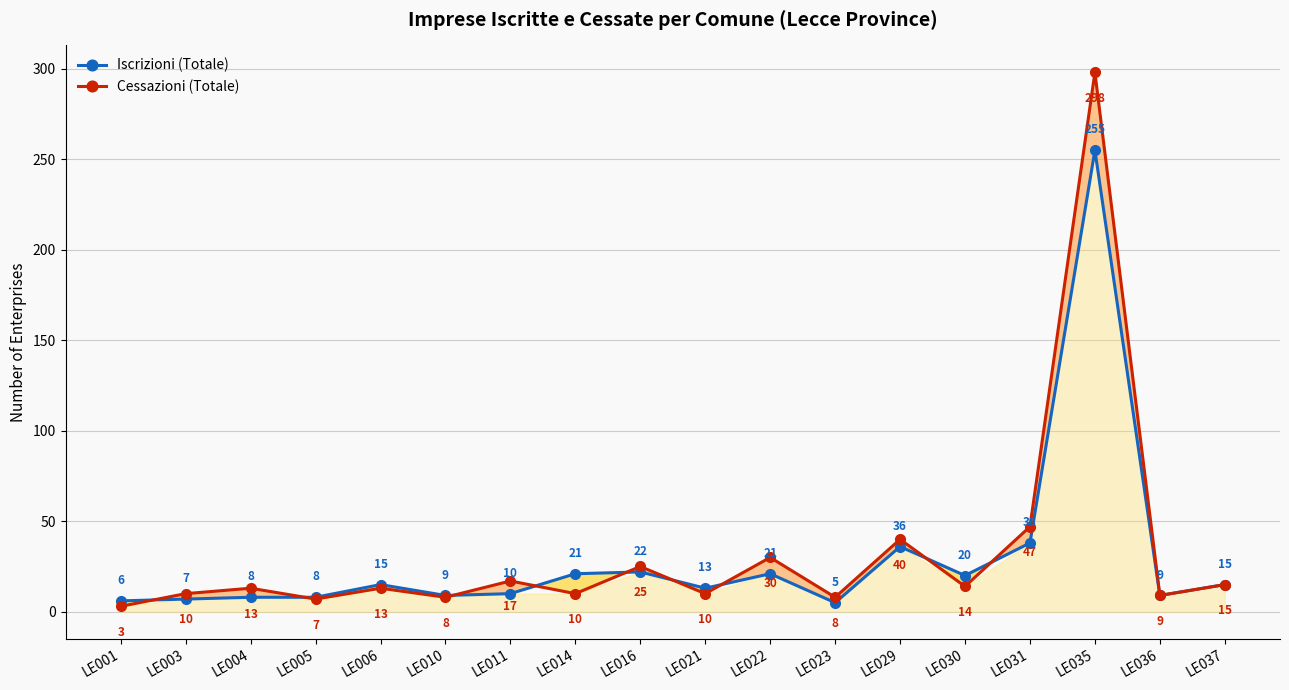

How many interior local valleys does the Cessazioni (Totale) series have?

7